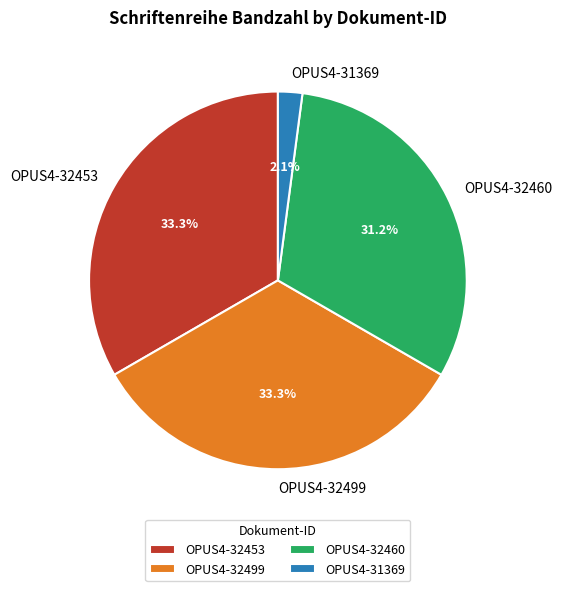

Is OPUS4-32499 the majority of the pie?

No